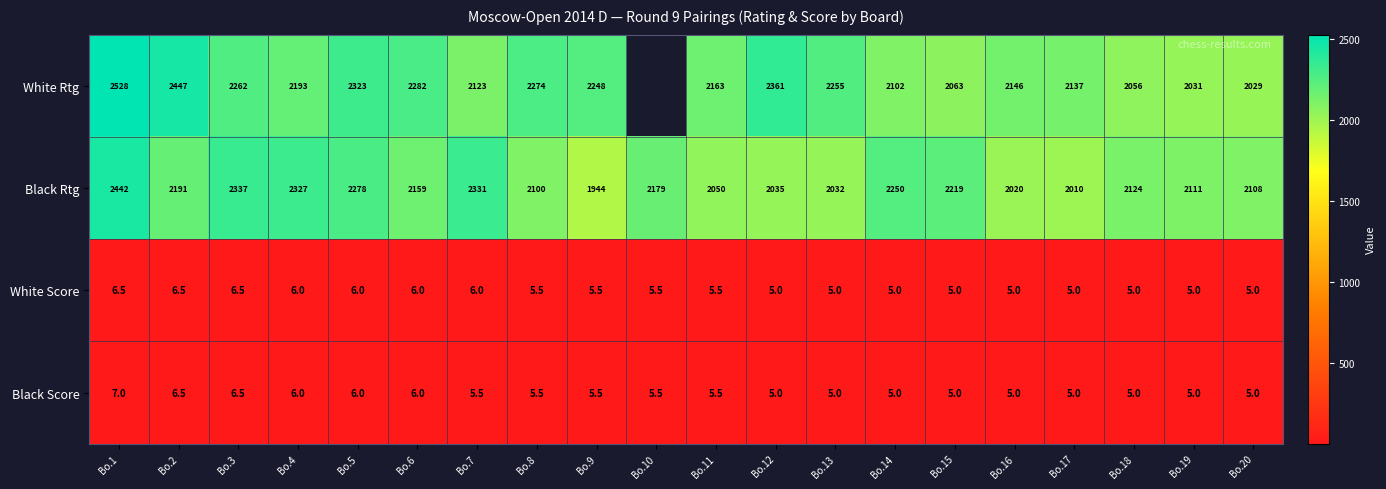

True or false: White Rtg has a value of 1213.3 at Bo.4.

False